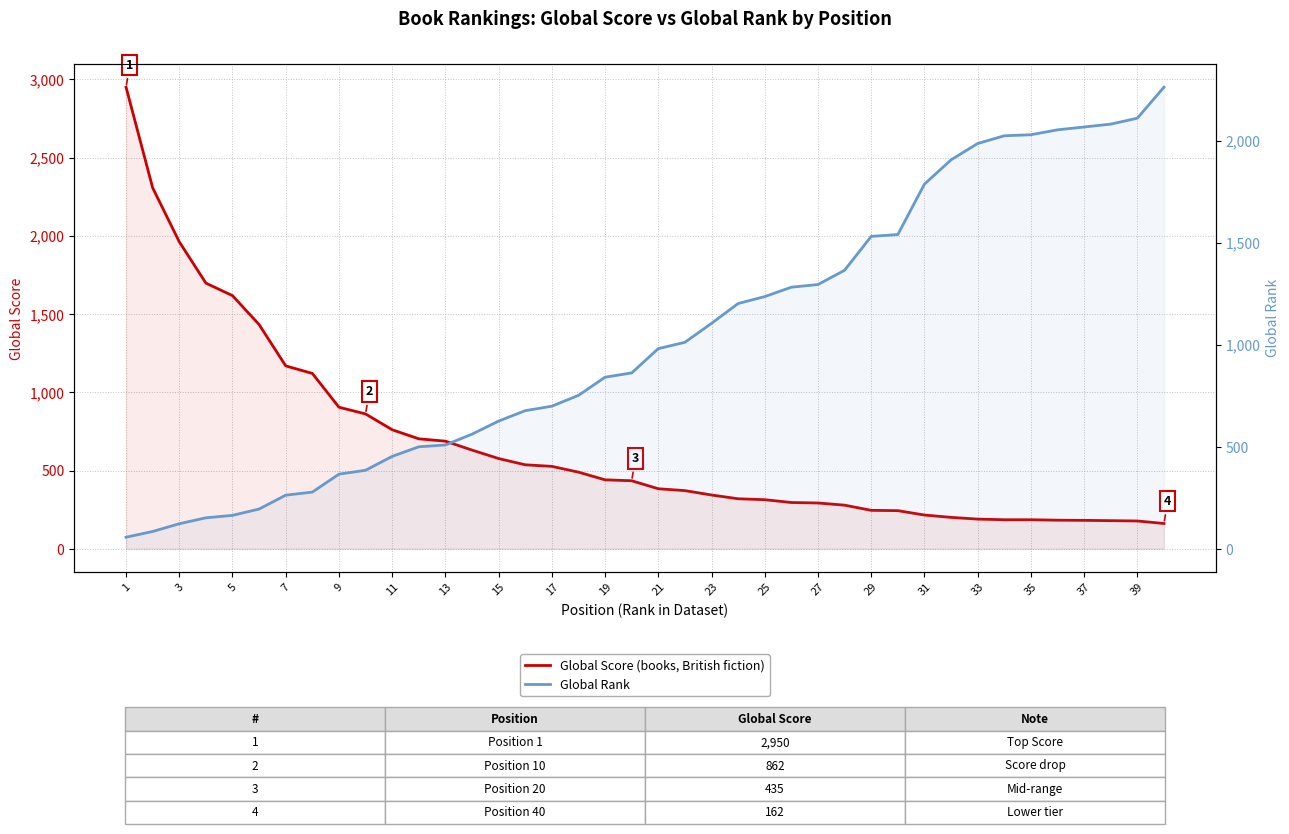

Reading left to right, extract all data points from this chart.

Global Score: 2950	2307	1962	1698	1618	1433	1169	1121	905	862	761	703	688	631	577	537	527	490	441	435	384	372	344	320	314	296	293	279	246	244	216	201	190	186	186	183	182	180	178	162
Global Rank: 57	85	123	152	164	195	263	278	366	385	453	500	509	562	626	677	699	752	841	862	981	1012	1105	1202	1236	1282	1295	1365	1531	1540	1787	1906	1986	2024	2029	2053	2067	2081	2110	2262